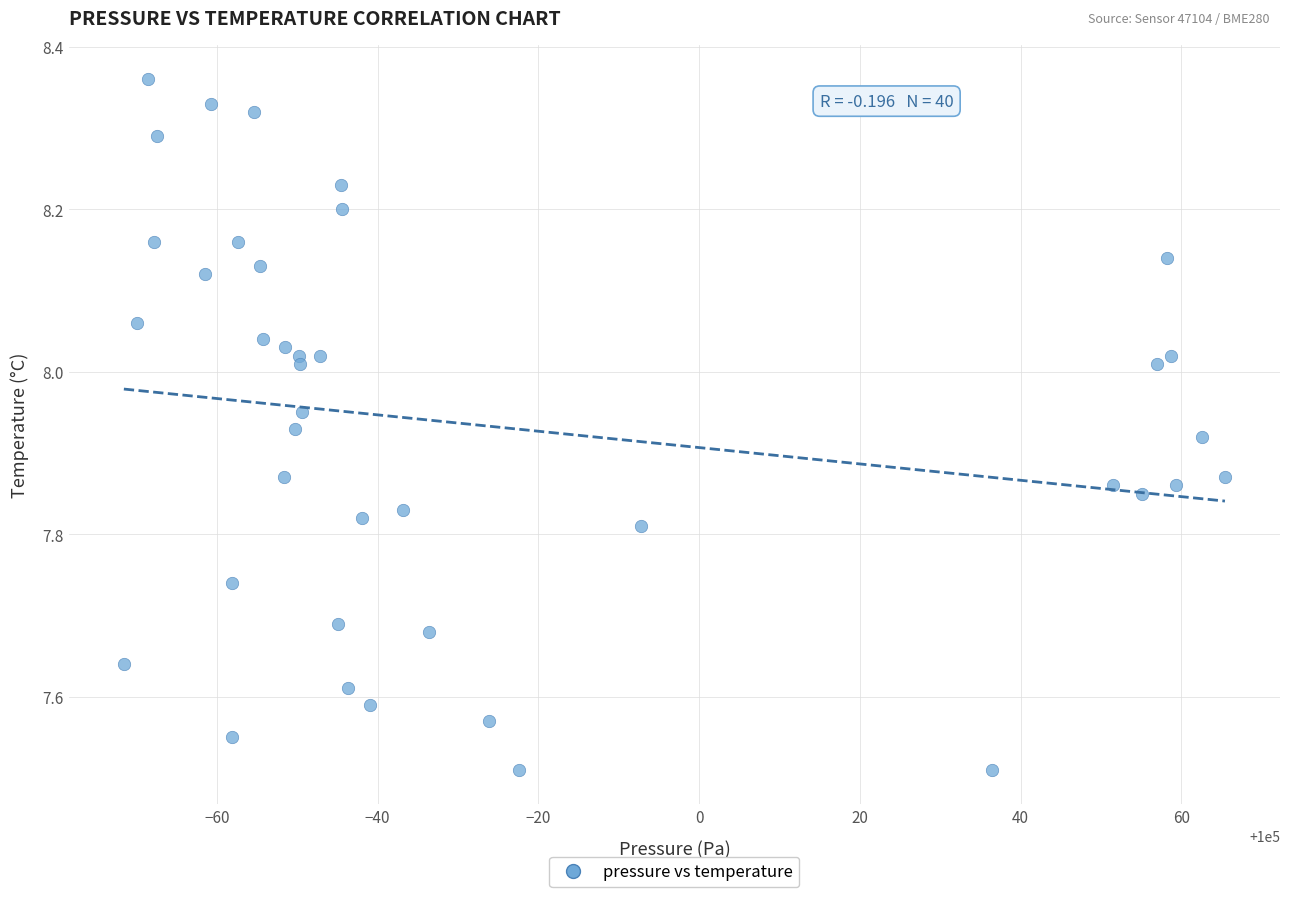

What is the range of X values (max minus min)?

137.0